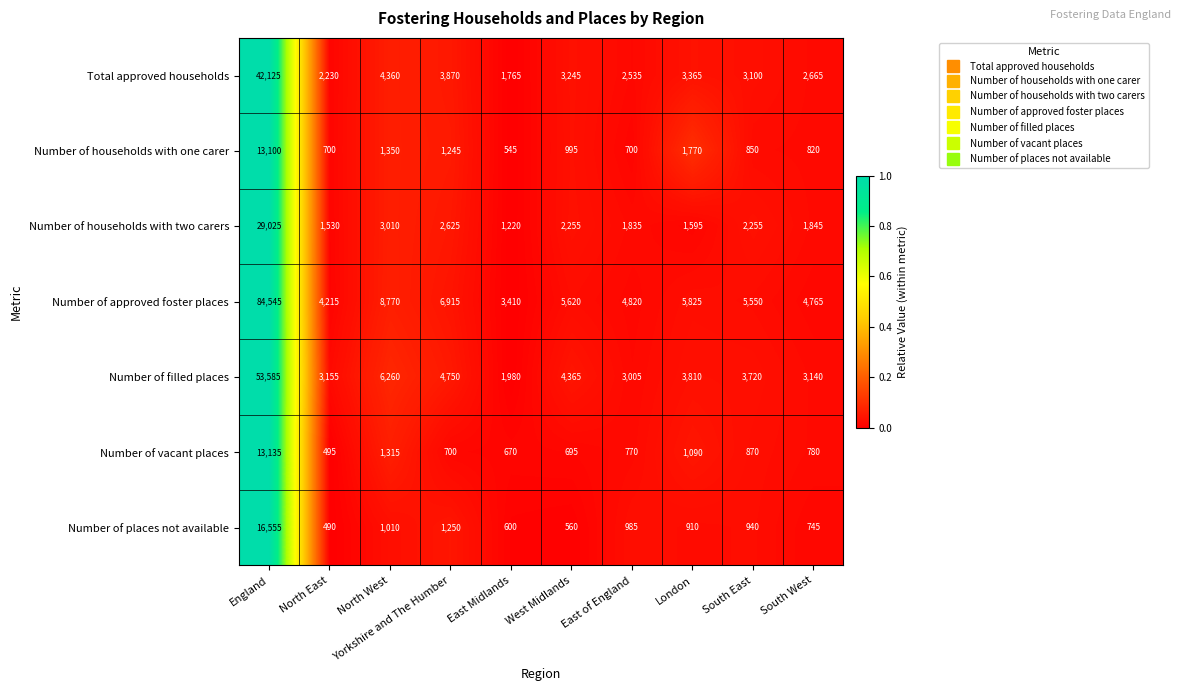

The Number of households with one carer series shows 20504 at England. True or false?

False